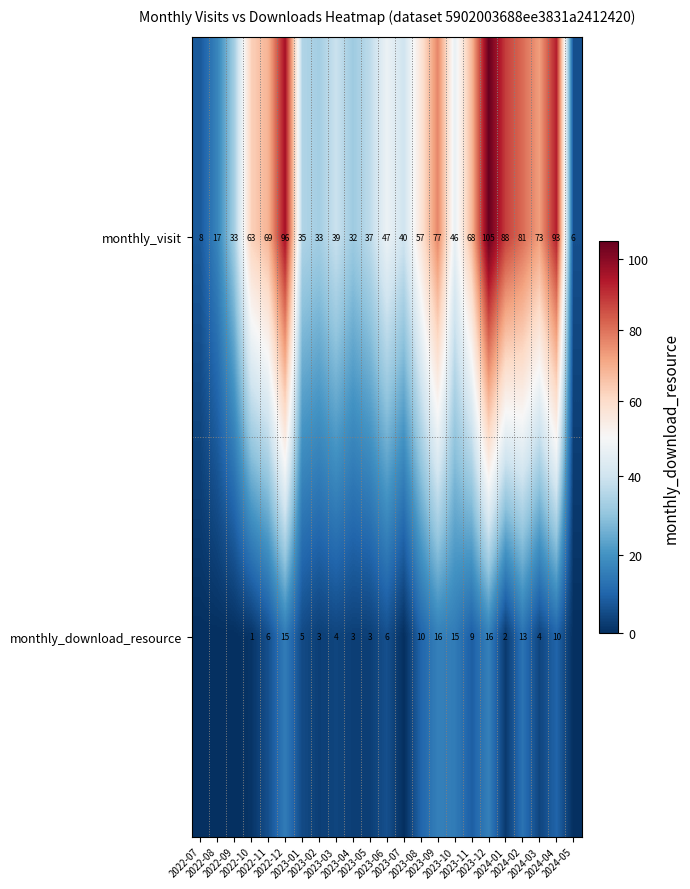

Is it true that monthly_visit equals 77 at 2023-09?

True